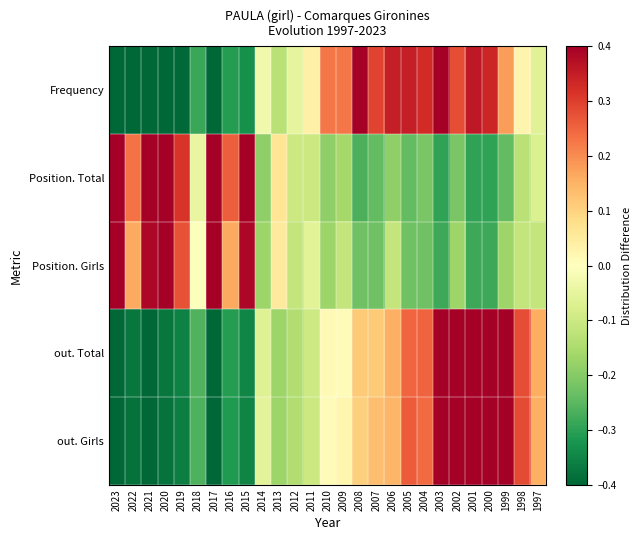

Which series has the largest range (max minus min)?

Frequency